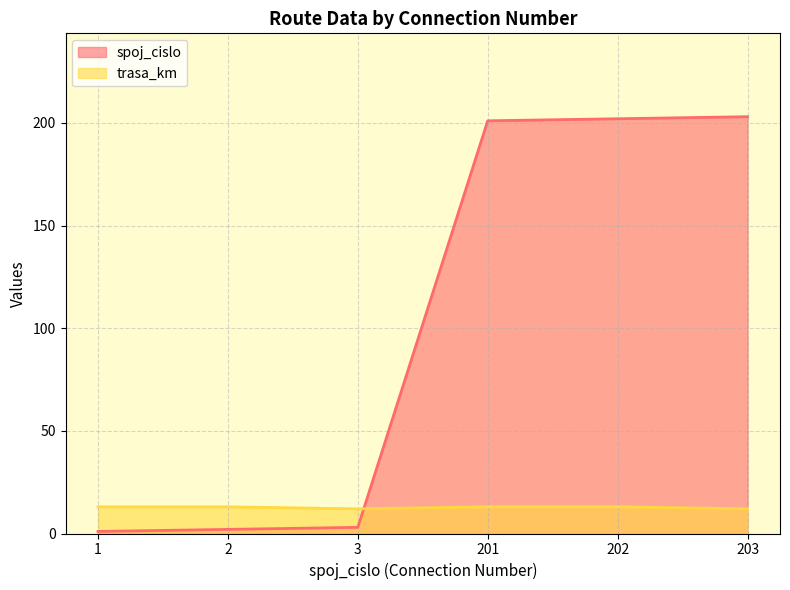

Reading right to left, transcribe all the data shown in this chart.

spoj_cislo: 203	202	201	3	2	1
trasa_km: 12	13	13	12	13	13